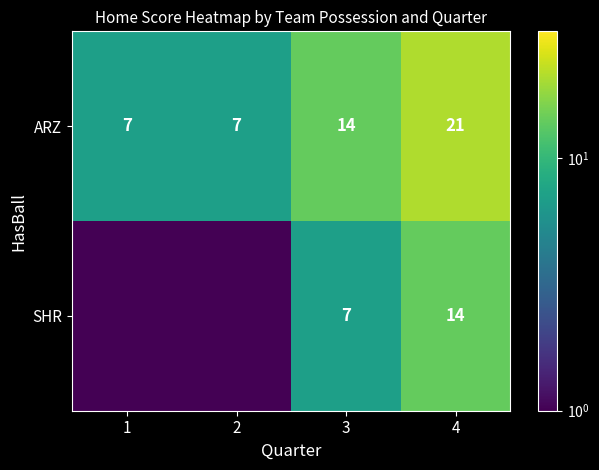

What is the total value across all series at 1?

7.5